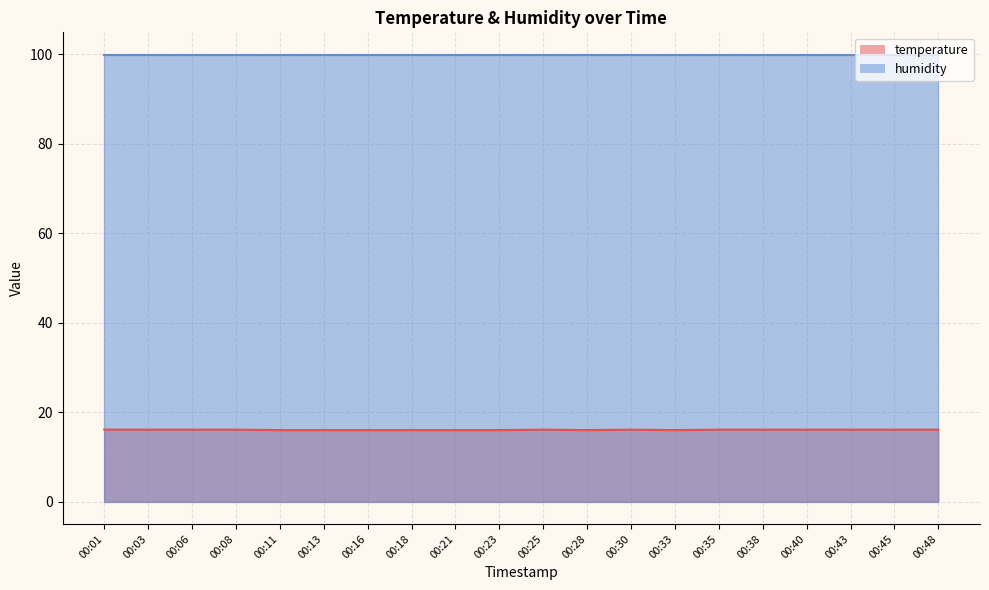

The value at 00:06 is 16.1. True or false?

True